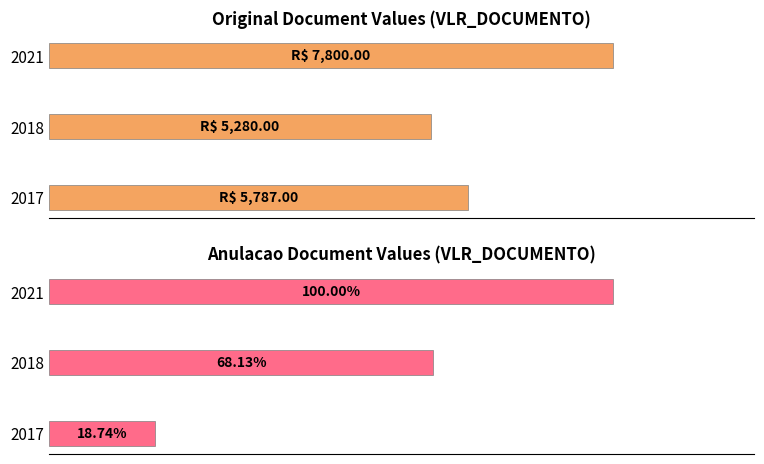

How many bars are there in each group?

2